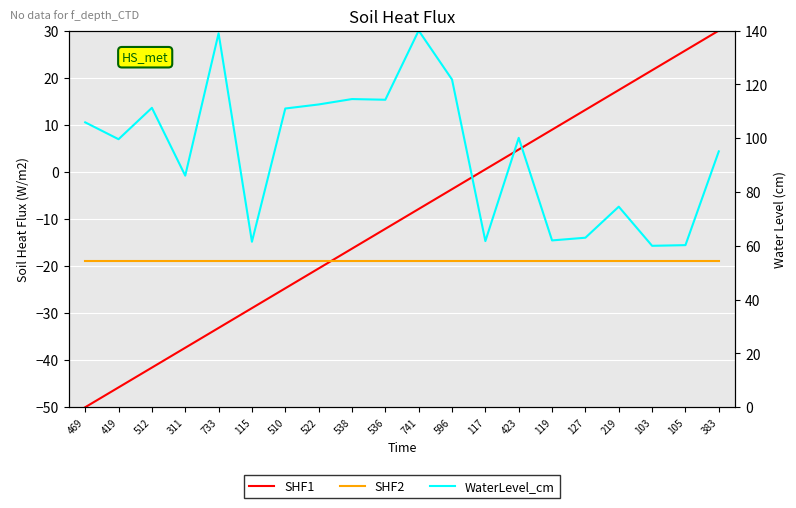

Reading left to right, transcribe all the data shown in this chart.

SHF1: 469=-50.0	419=-45.8	512=-41.6	311=-37.4	733=-33.2	115=-28.9	510=-24.7	522=-20.5	538=-16.3	536=-12.1	741=-7.9	596=-3.7	117=0.5	423=4.7	119=8.9	127=13.2	219=17.4	103=21.6	105=25.8	383=30.0
SHF2: 469=-19.0	419=-19.0	512=-19.0	311=-19.0	733=-19.0	115=-19.0	510=-19.0	522=-19.0	538=-19.0	536=-19.0	741=-19.0	596=-19.0	117=-19.0	423=-19.0	119=-19.0	127=-19.0	219=-19.0	103=-19.0	105=-19.0	383=-19.0
WaterLevel_cm: 469=105.9	419=99.6	512=111.3	311=86.1	733=139.0	115=61.5	510=111.0	522=112.5	538=114.5	536=114.3	741=140.0	596=121.8	117=61.8	423=100.1	119=62.0	127=63.0	219=74.5	103=60.0	105=60.3	383=95.1